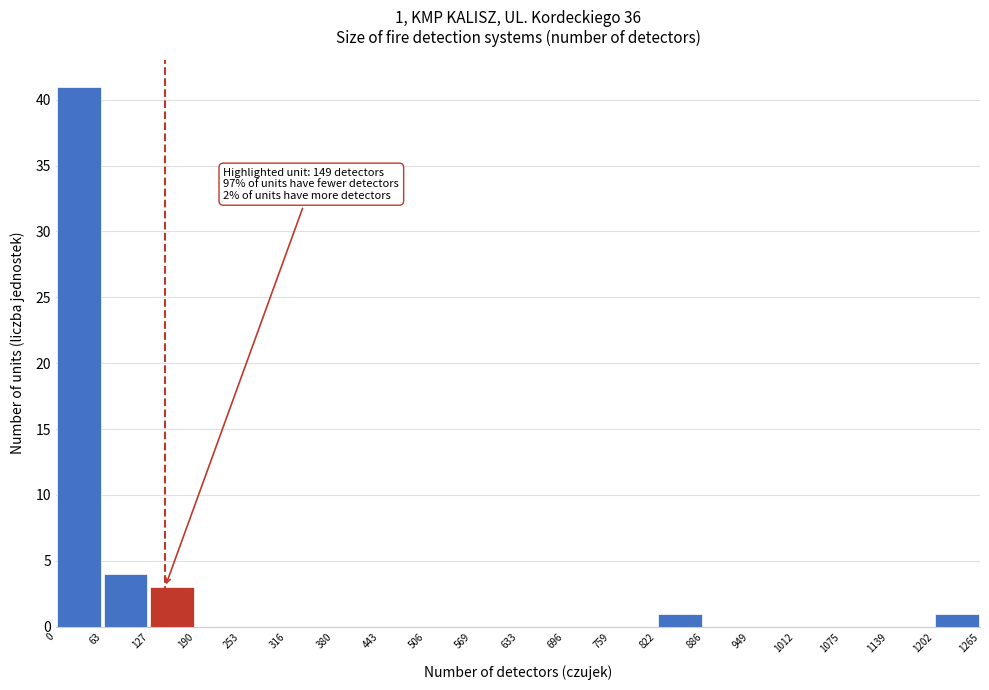

Over which range of the x-axis is the bar tallest?

0 to 63